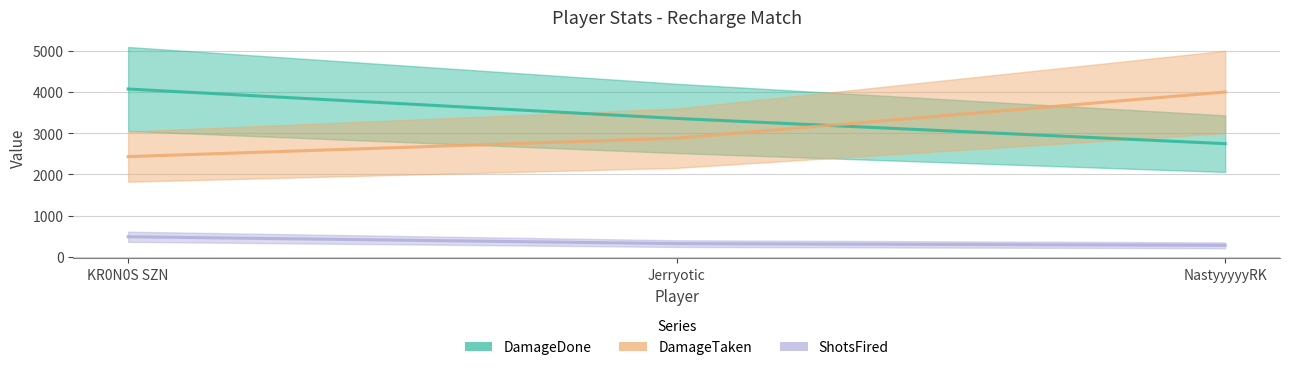

What is the label of the 3rd point from the right?

KR0N0S SZN